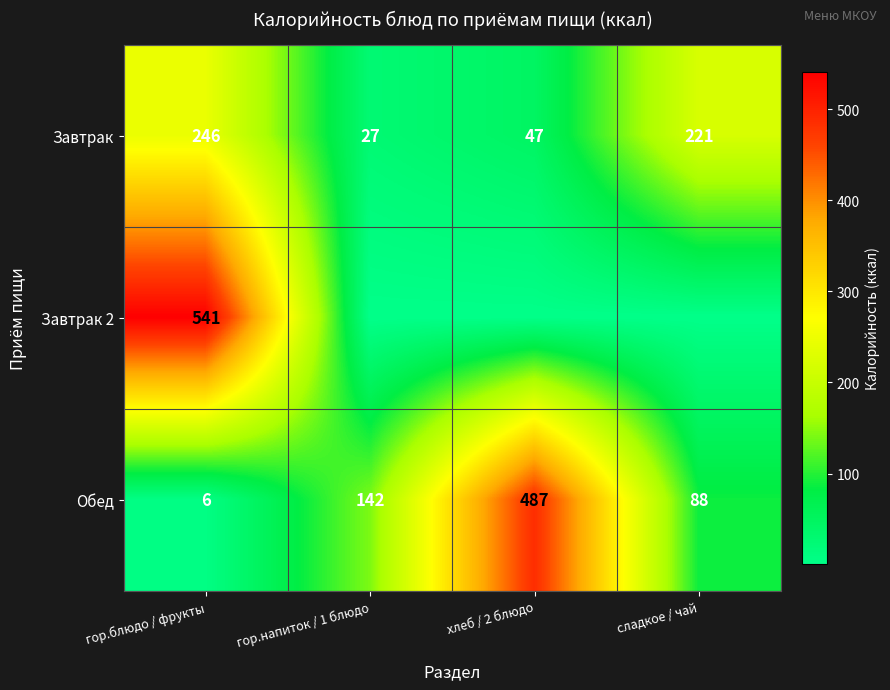

Rank the categories by Обед value from lowest to highest.

гор.блюдо / фрукты, сладкое / чай, гор.напиток / 1 блюдо, хлеб / 2 блюдо